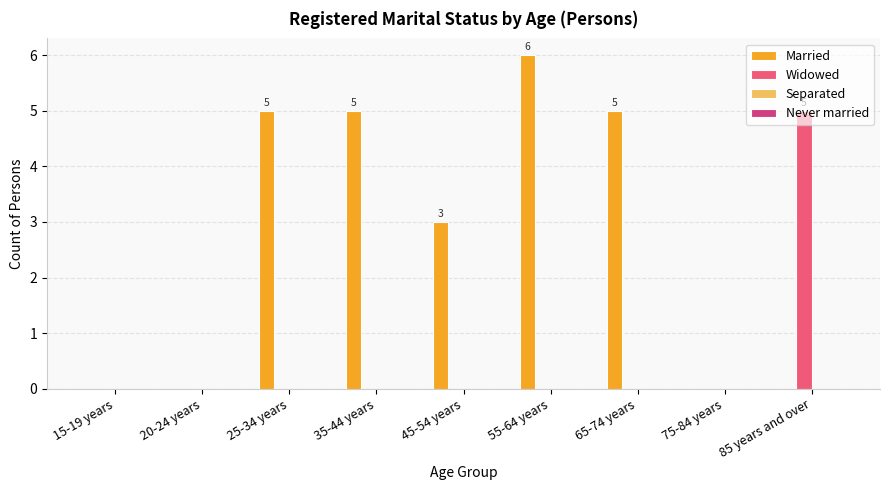

Which series has the largest total across all categories?

Married